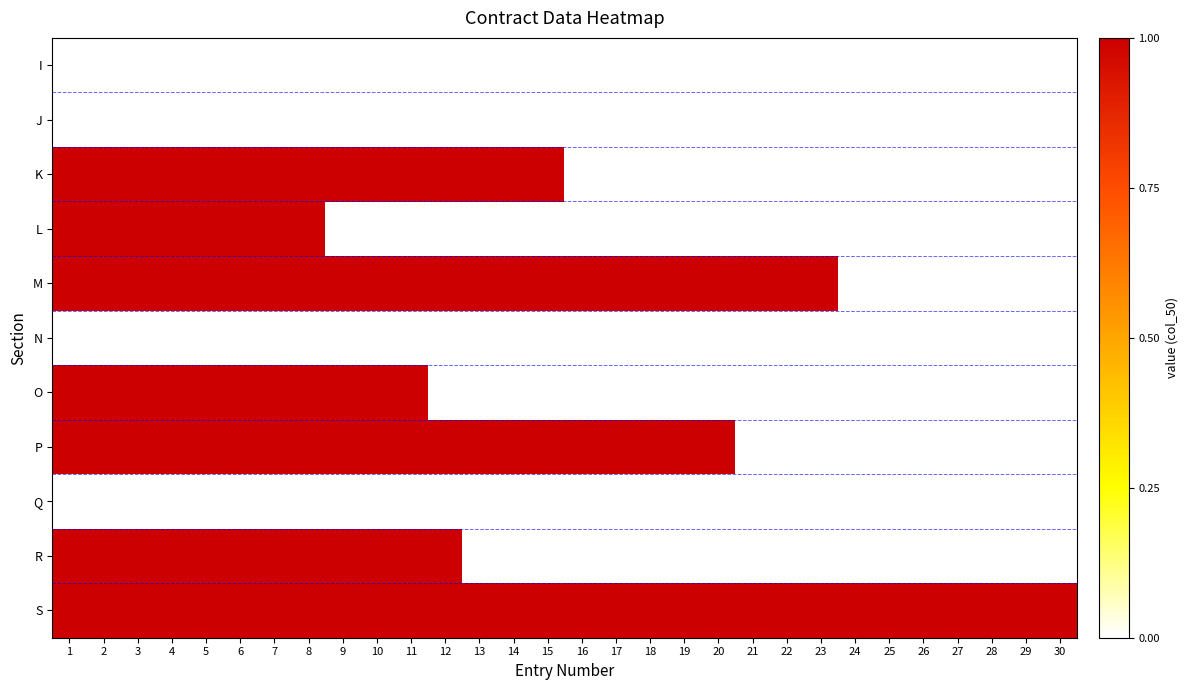

At which category is the sum across all series the highest?

1